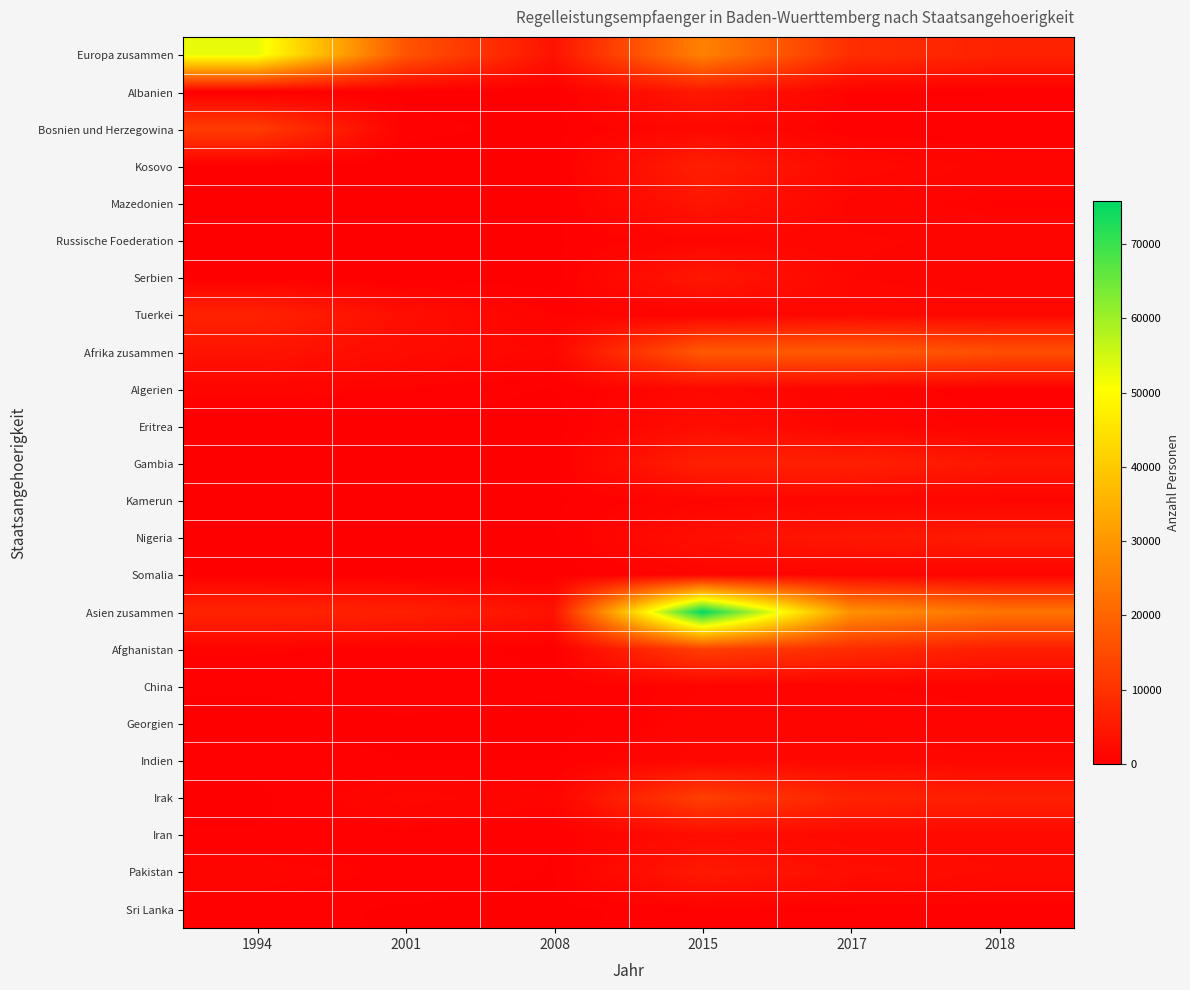

What is the difference between the highest and lowest values at 2018?

22735